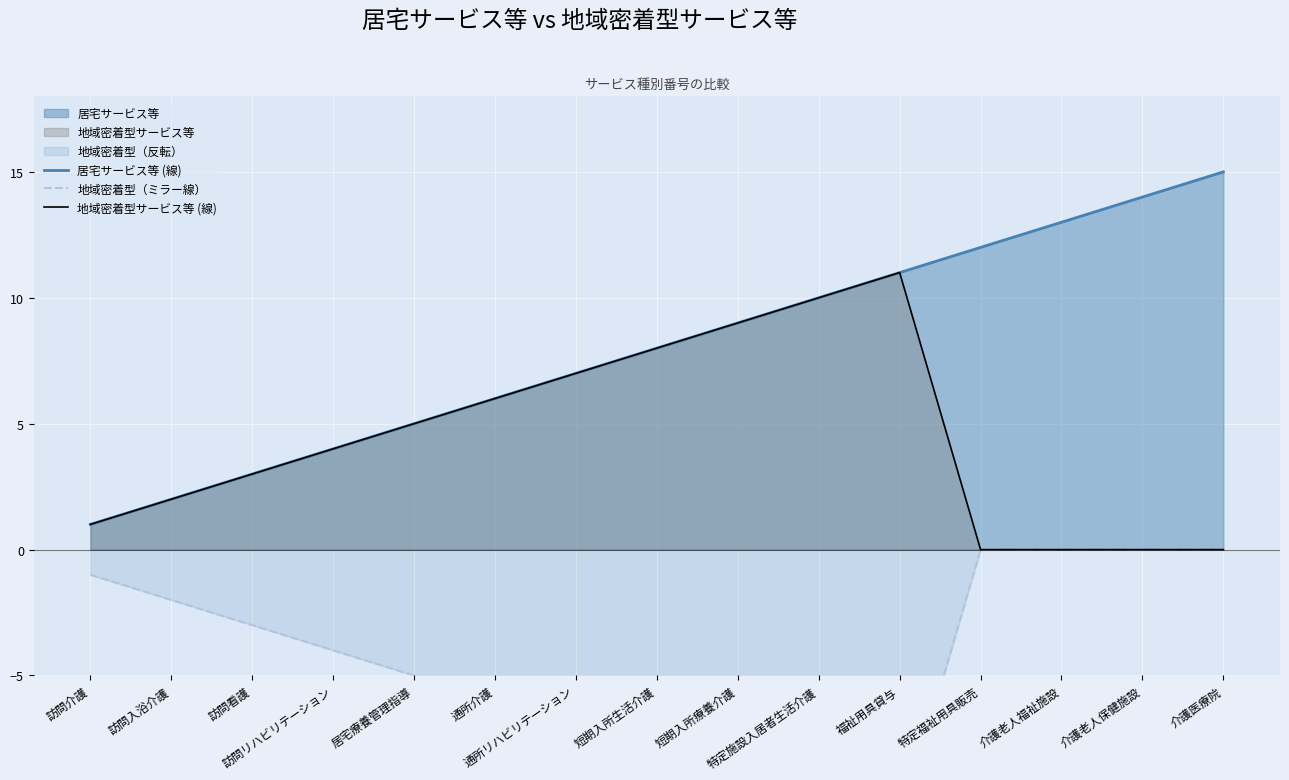

Reading left to right, what are all the values shown in this chart?

居宅サービス等 (線): 訪問介護=1	訪問入浴介護=2	訪問看護=3	訪問リハビリテーション=4	居宅療養管理指導=5	通所介護=6	通所リハビリテーション=7	短期入所生活介護=8	短期入所療養介護=9	特定施設入居者生活介護=10	福祉用具貸与=11	特定福祉用具販売=12	介護老人福祉施設=13	介護老人保健施設=14	介護医療院=15
地域密着型（ミラー線）: 訪問介護=-1	訪問入浴介護=-2	訪問看護=-3	訪問リハビリテーション=-4	居宅療養管理指導=-5	通所介護=-6	通所リハビリテーション=-7	短期入所生活介護=-8	短期入所療養介護=-9	特定施設入居者生活介護=-10	福祉用具貸与=-11	特定福祉用具販売=0	介護老人福祉施設=0	介護老人保健施設=0	介護医療院=0
地域密着型サービス等 (線): 訪問介護=1	訪問入浴介護=2	訪問看護=3	訪問リハビリテーション=4	居宅療養管理指導=5	通所介護=6	通所リハビリテーション=7	短期入所生活介護=8	短期入所療養介護=9	特定施設入居者生活介護=10	福祉用具貸与=11	特定福祉用具販売=0	介護老人福祉施設=0	介護老人保健施設=0	介護医療院=0